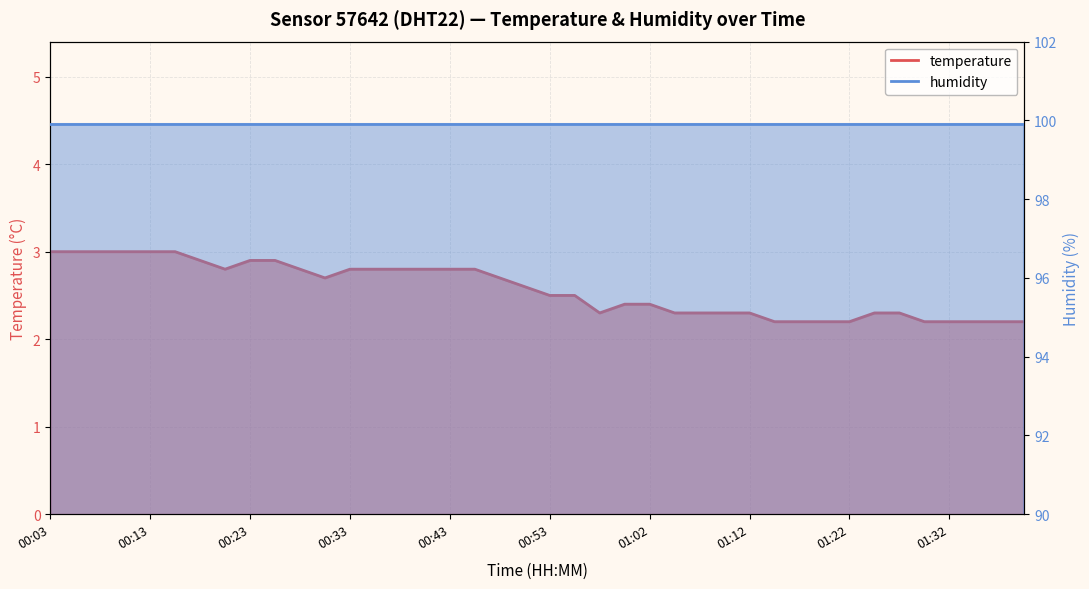

List the labels in order of value, largest first.

00:03, 00:06, 00:08, 00:11, 00:13, 00:16, 00:18, 00:23, 00:26, 00:21, 00:28, 00:33, 00:36, 00:38, 00:40, 00:43, 00:45, 00:31, 00:48, 00:50, 00:53, 00:55, 01:00, 01:02, 00:58, 01:05, 01:07, 01:10, 01:12, 01:24, 01:27, 01:15, 01:17, 01:20, 01:22, 01:29, 01:32, 01:34, 01:37, 01:39